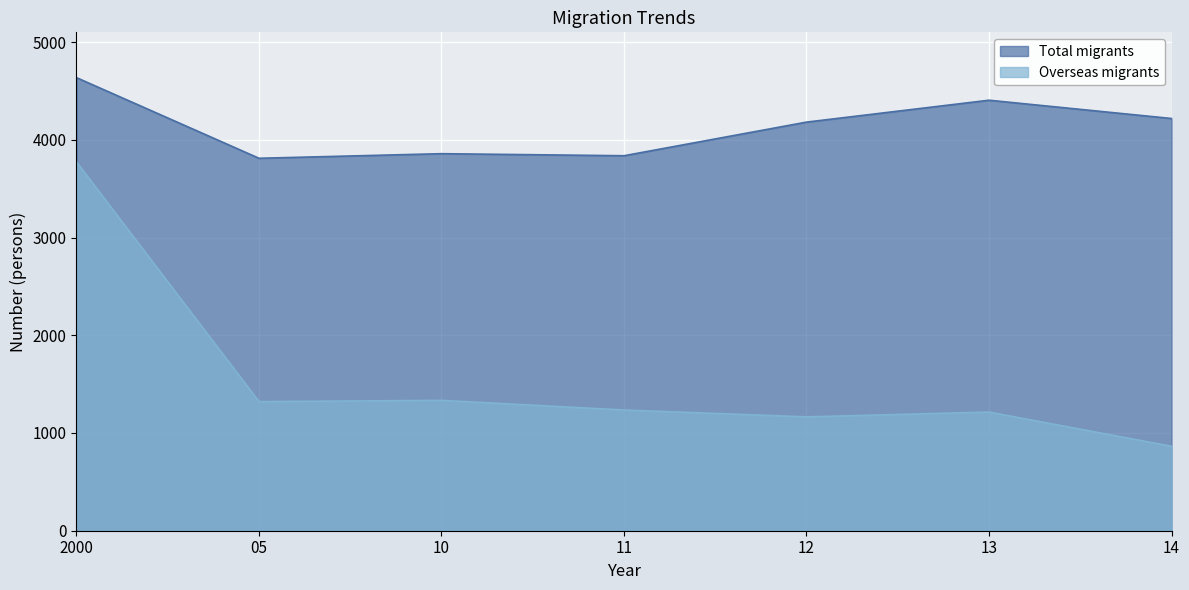

True or false: Total migrants has more than 2 points higher than both neighbors.

False